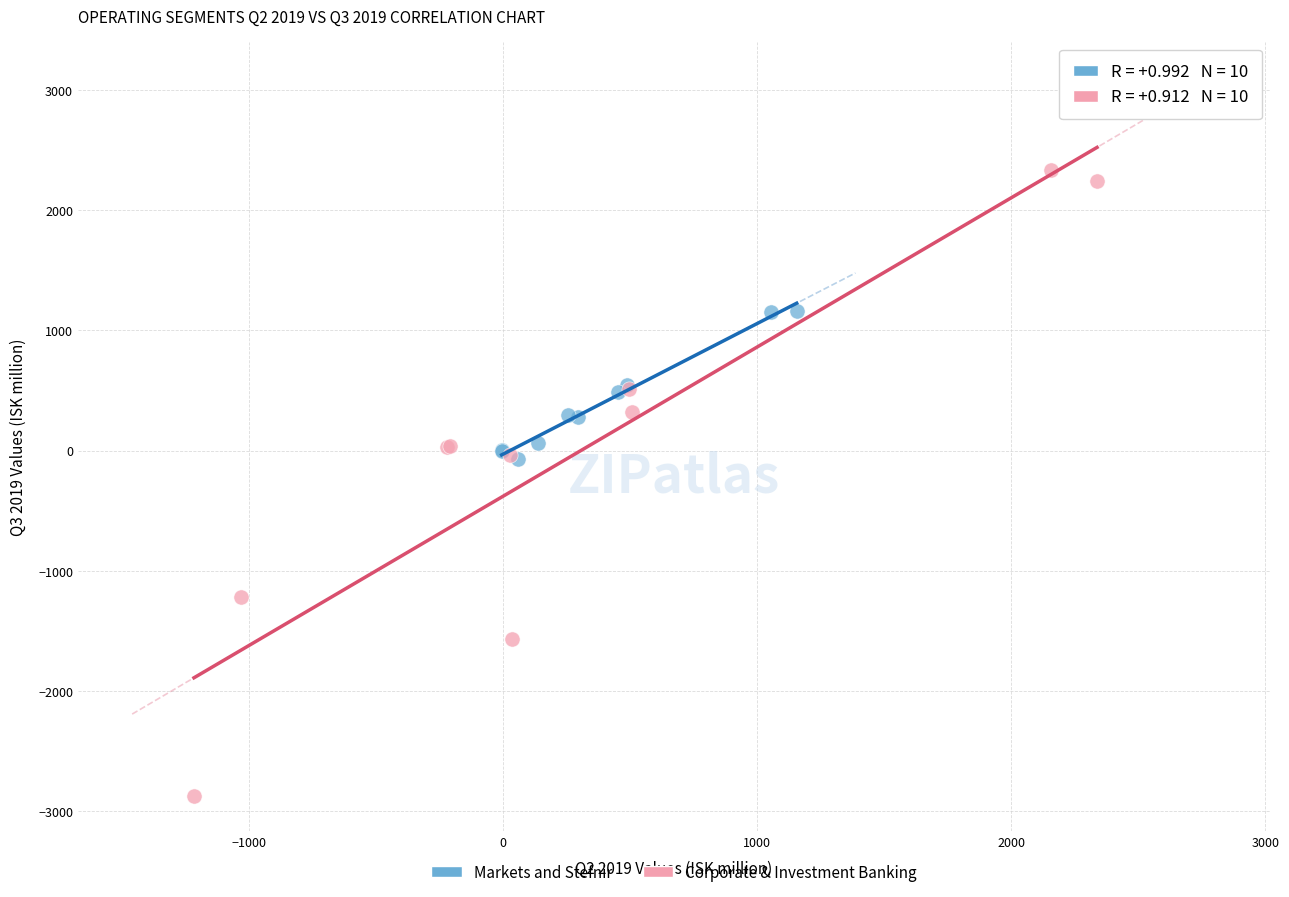

Which series has the widest spread of Y values?

Corporate & Investment Banking